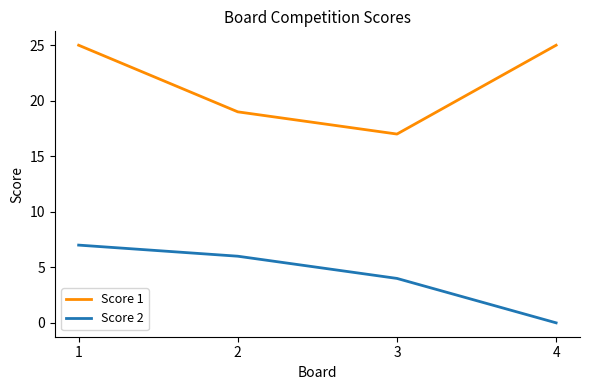

True or false: Score 1 and Score 2 intersect in this chart.

False